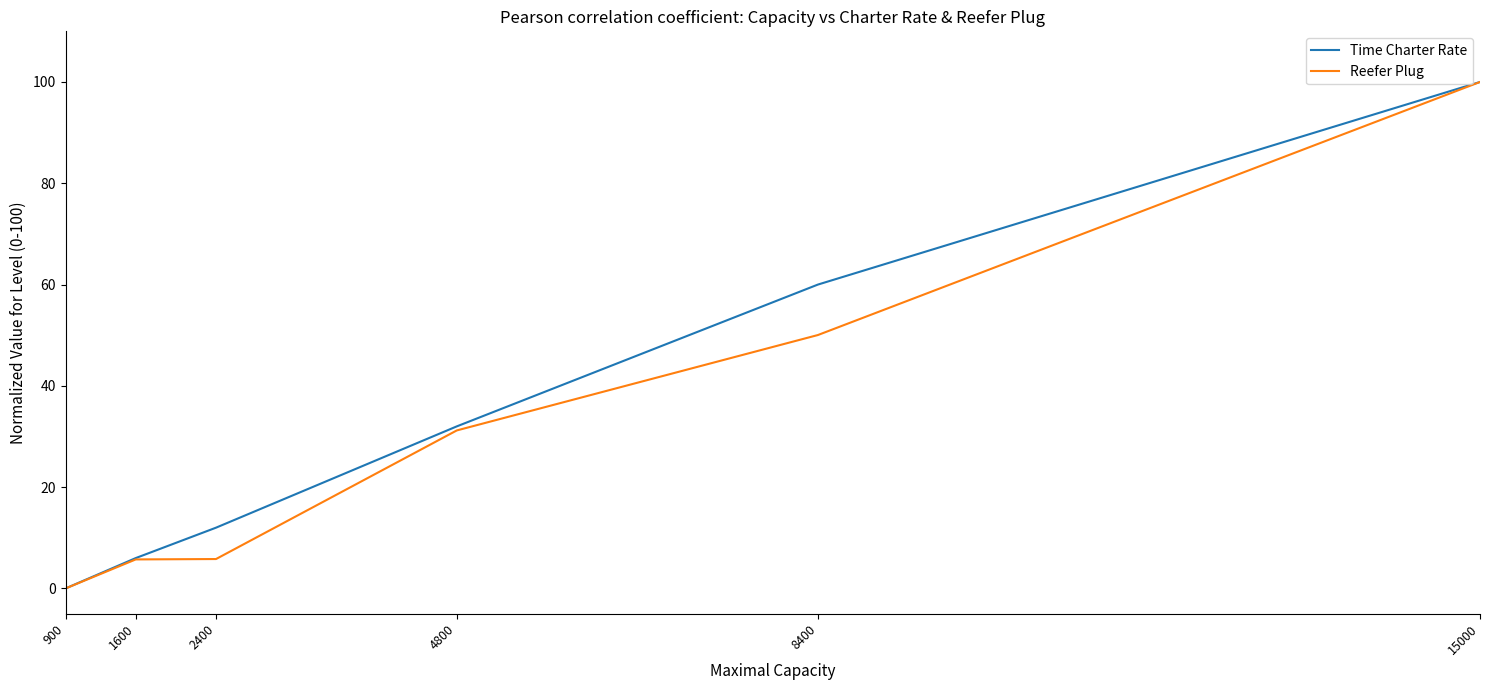

What is the average value of the Time Charter Rate series?

35.0